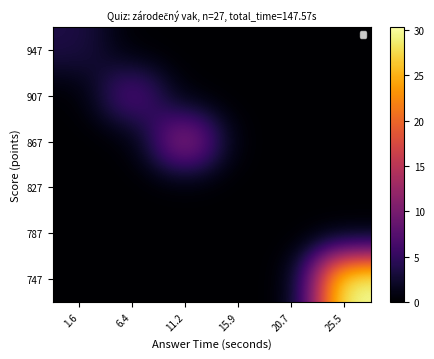

Which series has the largest total across all categories?

747